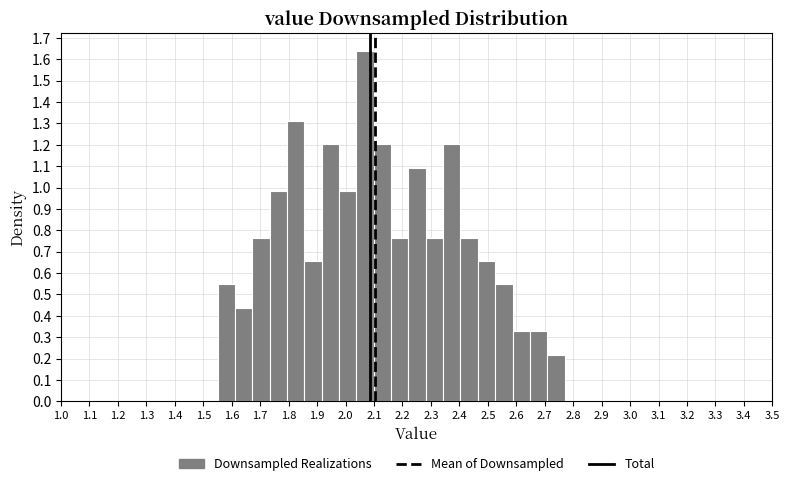

Reading left to right, transcribe this chart: for each bar, give the range it covers on the x-axis and its height. Neither the bar edges nor the heights are printed on the chart, so give them approximately, as read against the axes.

1.550 to 1.611: 0.55
1.611 to 1.672: 0.44
1.672 to 1.733: 0.77
1.733 to 1.794: 0.98
1.794 to 1.855: 1.31
1.855 to 1.916: 0.66
1.916 to 1.977: 1.20
1.977 to 2.038: 0.98
2.038 to 2.099: 1.64
2.099 to 2.160: 1.20
2.160 to 2.221: 0.77
2.221 to 2.282: 1.09
2.282 to 2.343: 0.77
2.343 to 2.404: 1.20
2.404 to 2.465: 0.77
2.465 to 2.526: 0.66
2.526 to 2.587: 0.55
2.587 to 2.648: 0.33
2.648 to 2.709: 0.33
2.709 to 2.770: 0.22